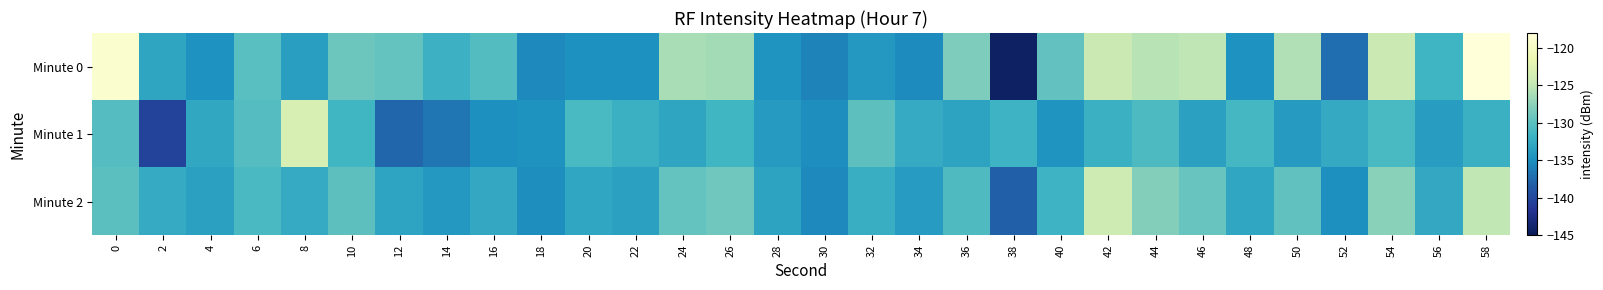

Between 16 and 52, which series saw the biggest shift?

Minute 0